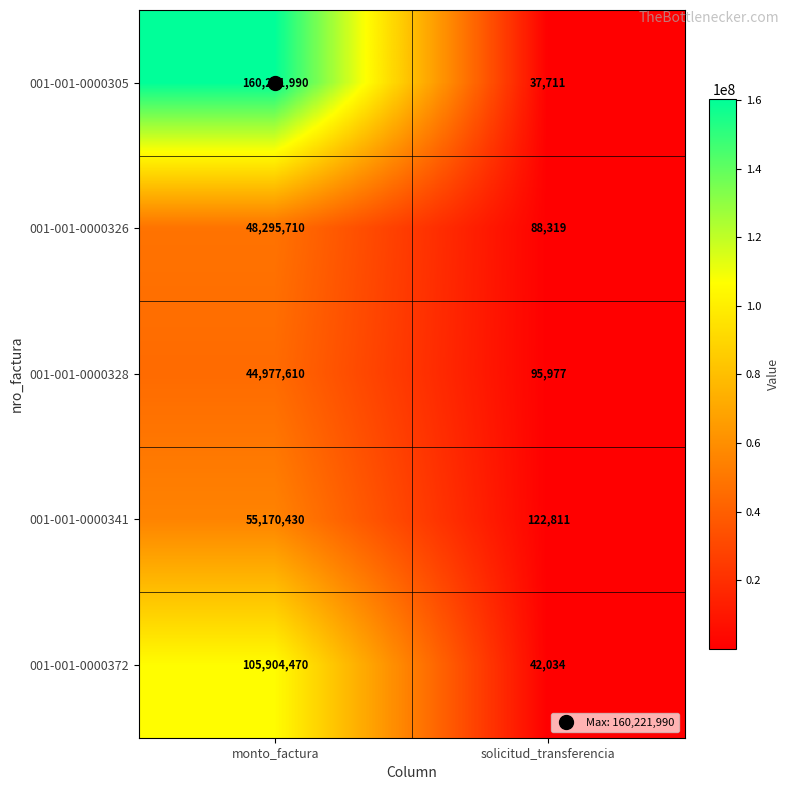

Which series has the largest total across all categories?

001-001-0000305